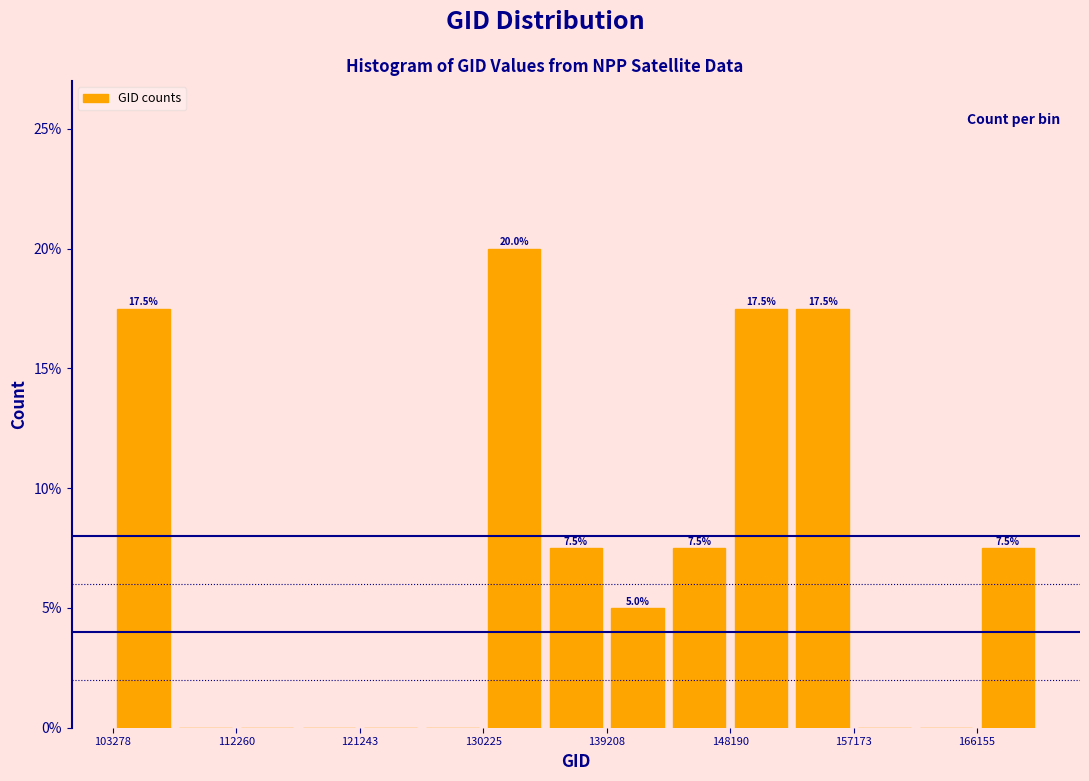

Over which range of the x-axis is the bar tallest?

130000 to 135000